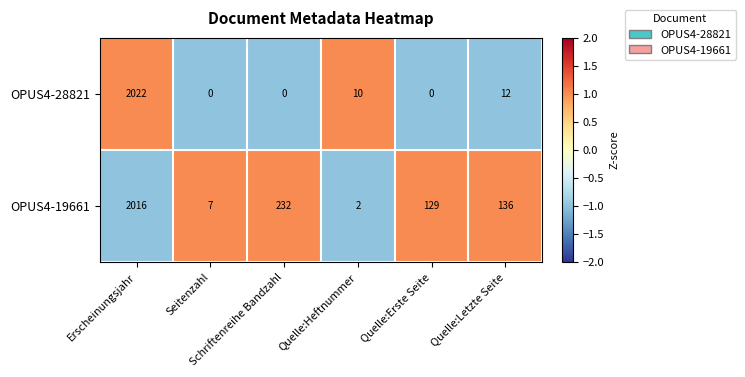

What is the greatest value displayed?

2022